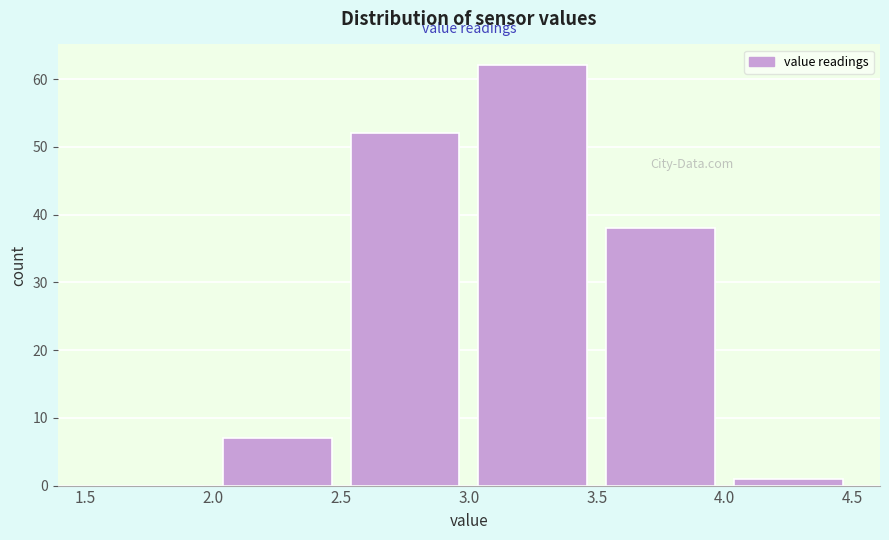

Which range on the x-axis has the tallest bar?

3.0 to 3.5